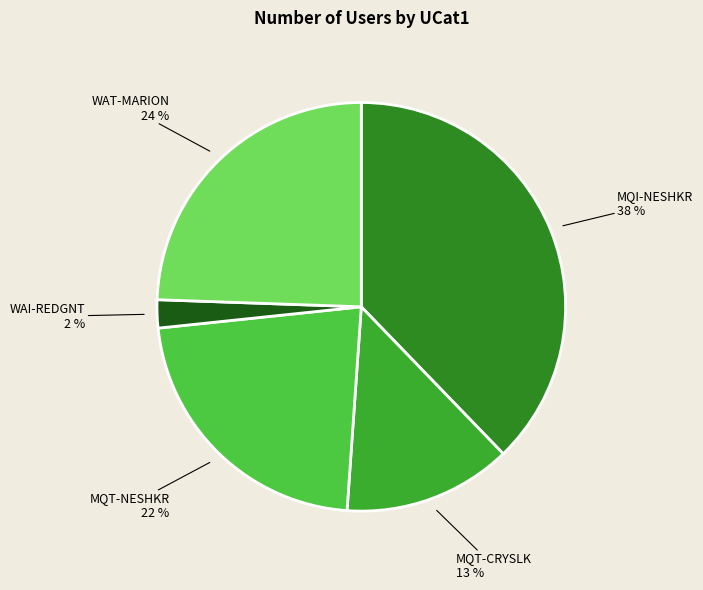

To the nearest percent, what is the difference between the largest and smallest slice percentages?

36%